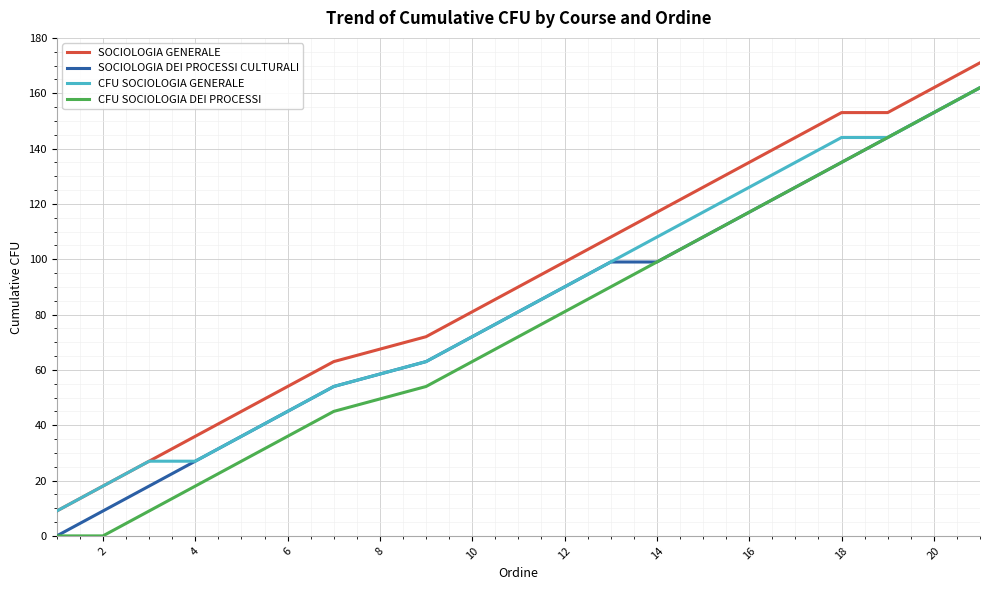

True or false: SOCIOLOGIA GENERALE and CFU SOCIOLOGIA DEI PROCESSI intersect in this chart.

False